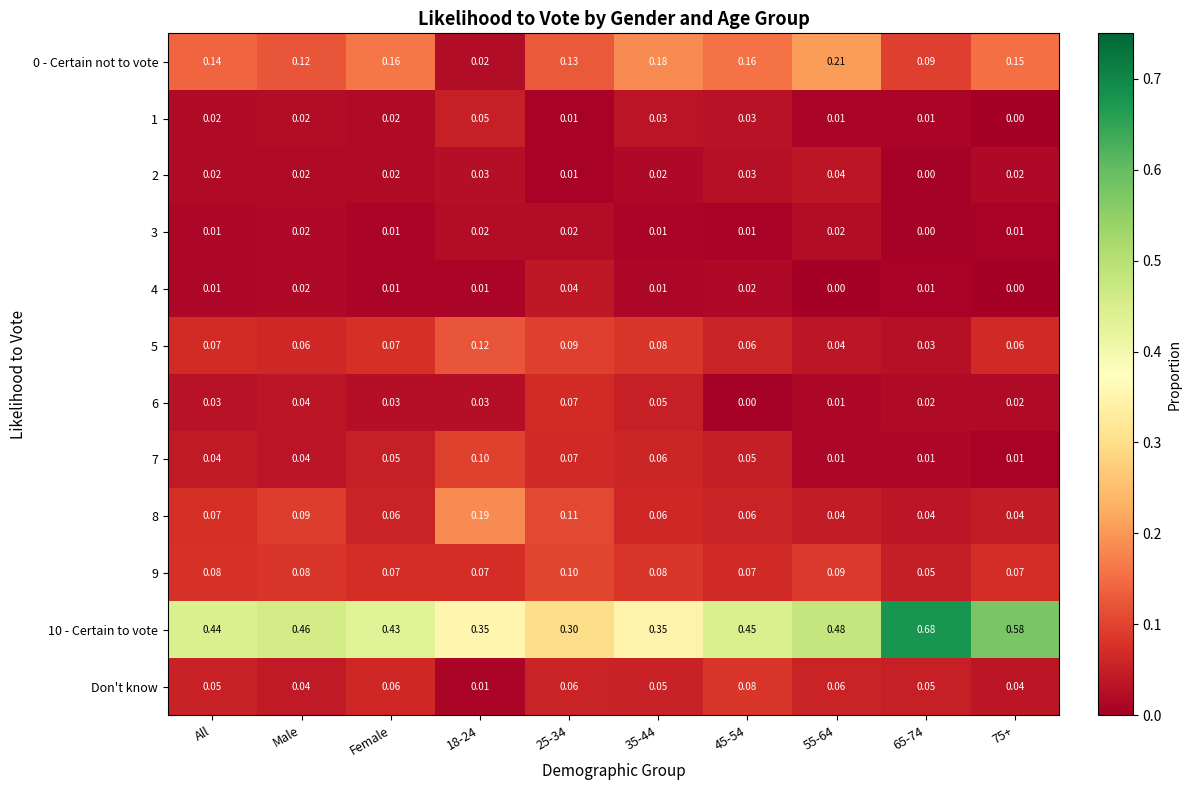

Is the value of 8 at 65-74 greater than the value of 4 at 18-24?

Yes